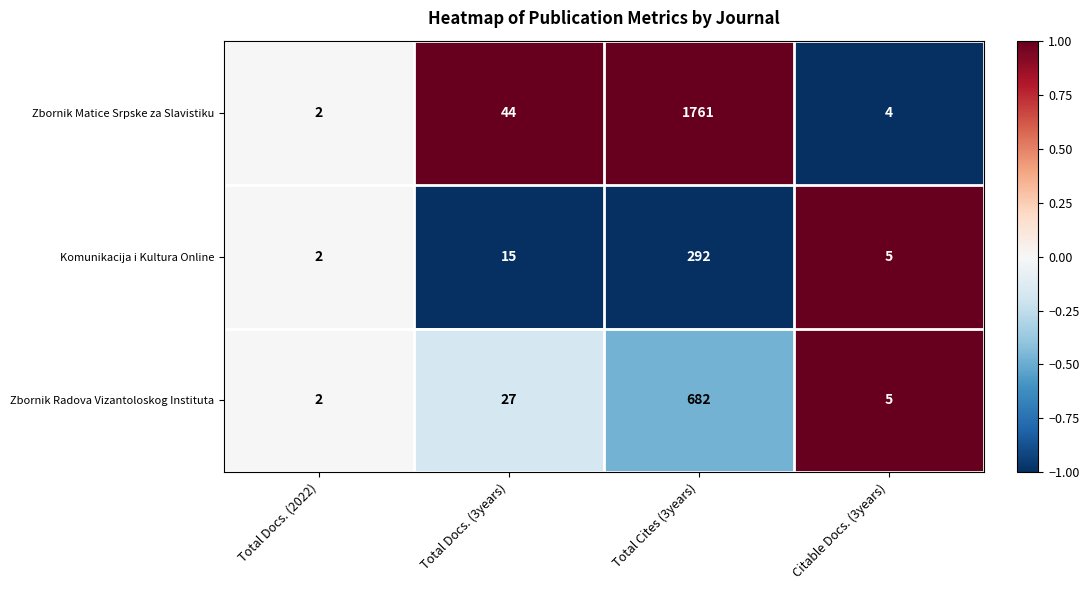

What is the sum of the Zbornik Radova Vizantoloskog Instituta values at Total Docs. (2022) and Total Docs. (3years)?

29